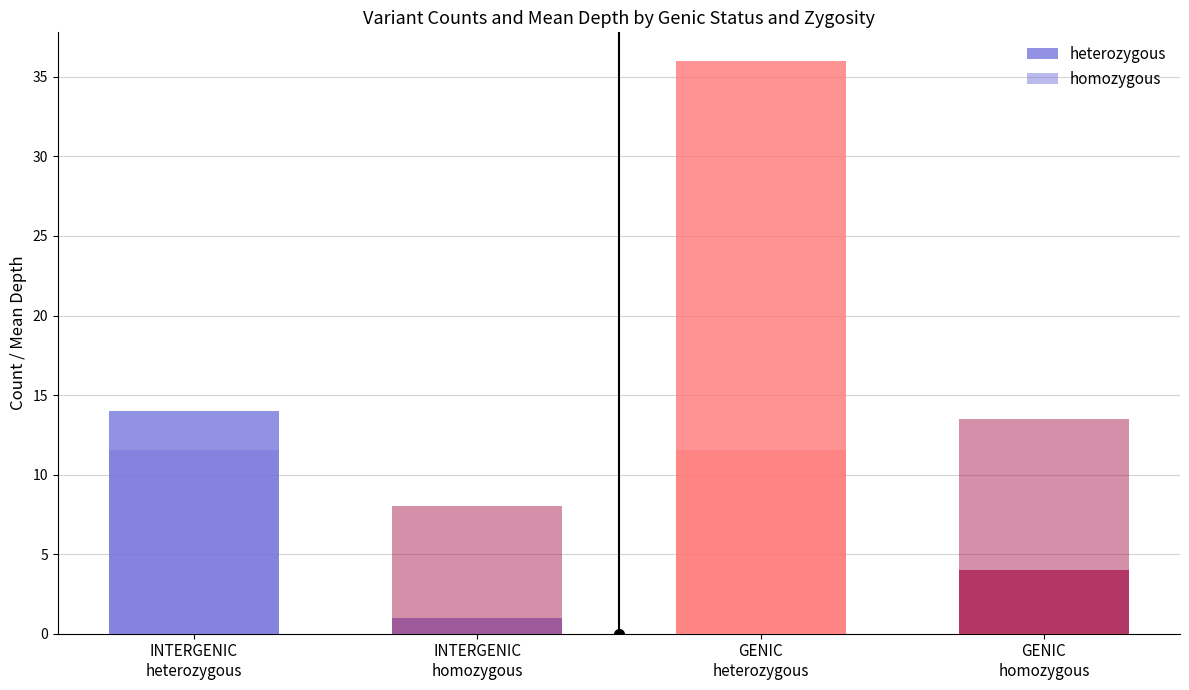

At which category is the sum across all series the highest?

GENIC
heterozygous